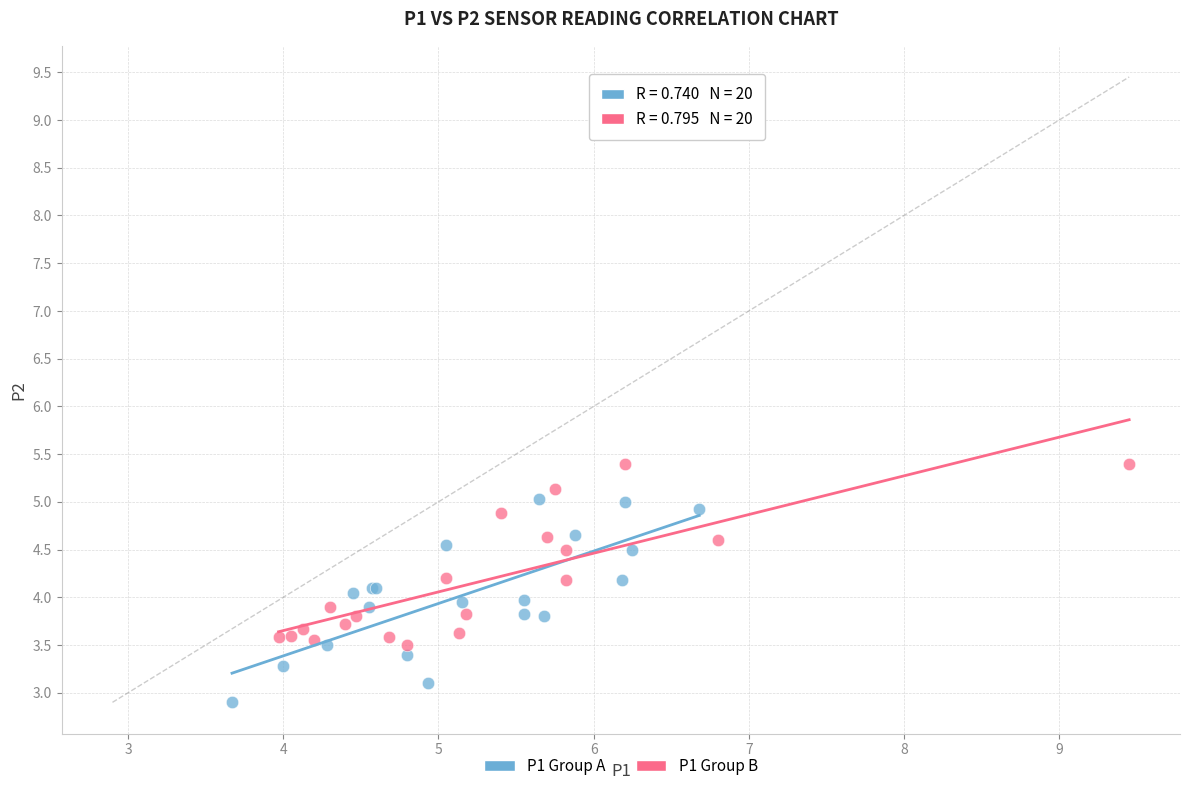

Which series reaches the maximum Y coordinate?

P1 Group B